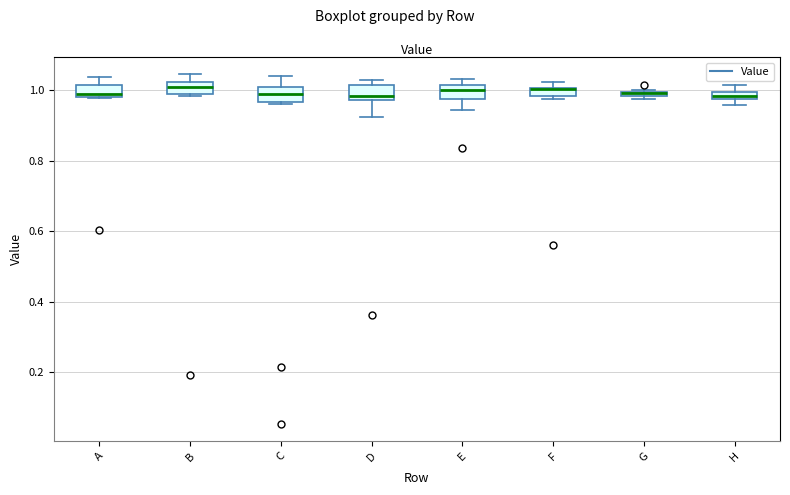

Where is the upper edge of the box for C on the y-axis? The values are not printed on the chart, so give them approximately, as read against the axis.

1.00